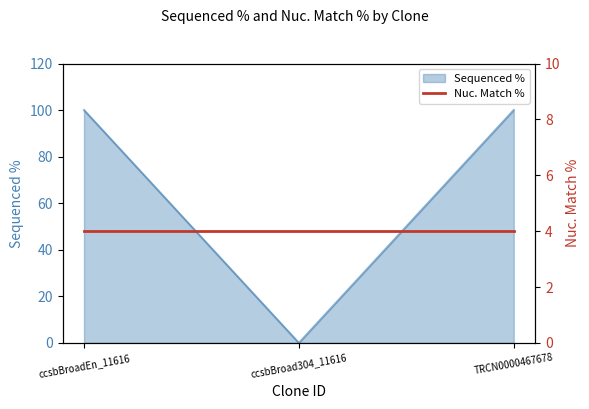

List the labels in order of value, smallest first.

ccsbBroad304_11616, ccsbBroadEn_11616, TRCN0000467678